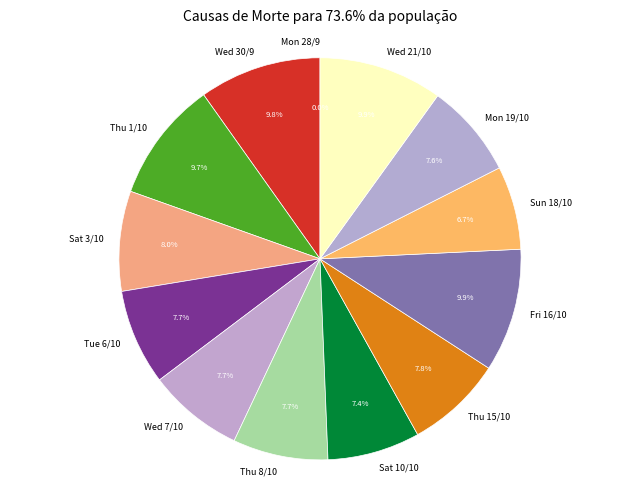

To the nearest percent, what is the difference between the largest and smallest slice percentages?

10%